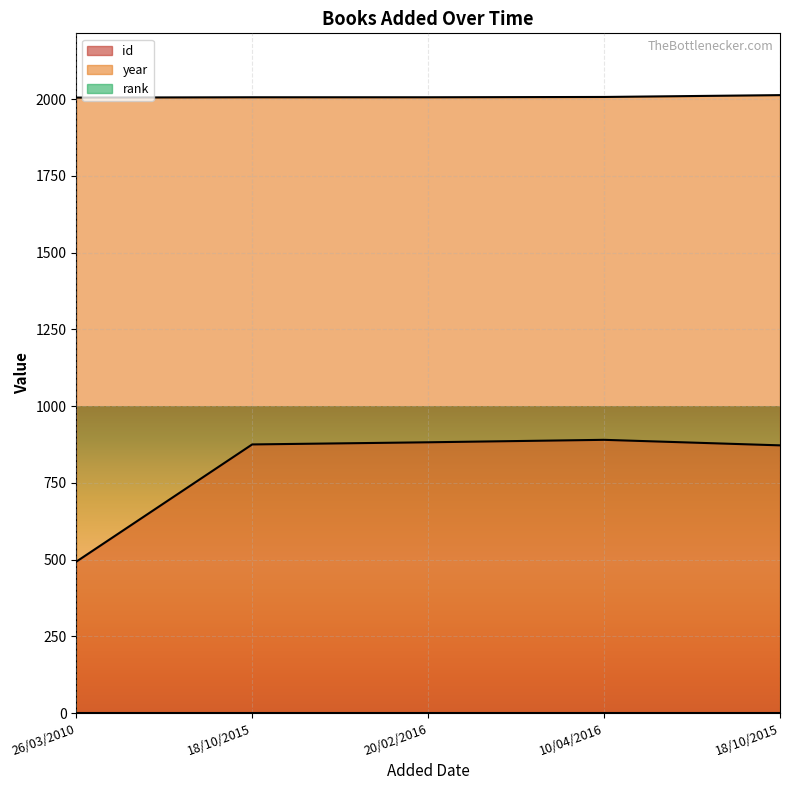

True or false: id and year cross at least once.

False